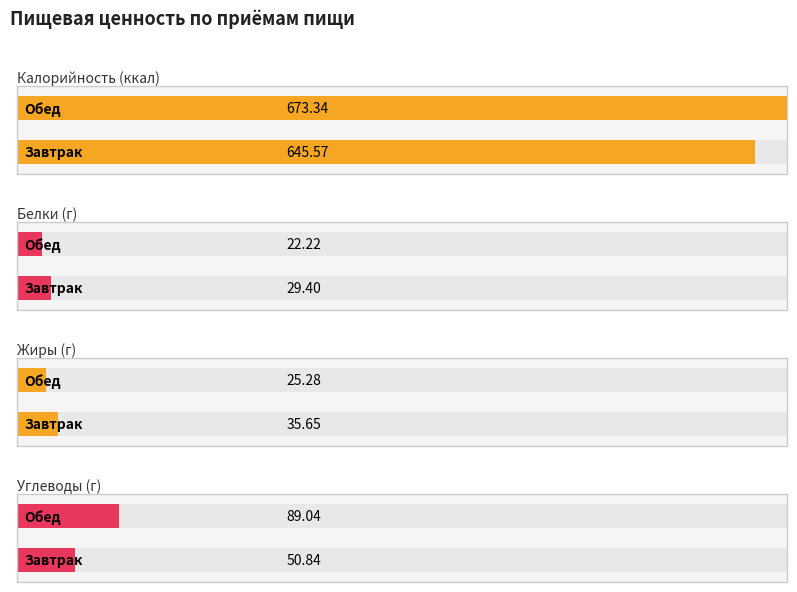

What is the minimum value for Жиры?

25.3